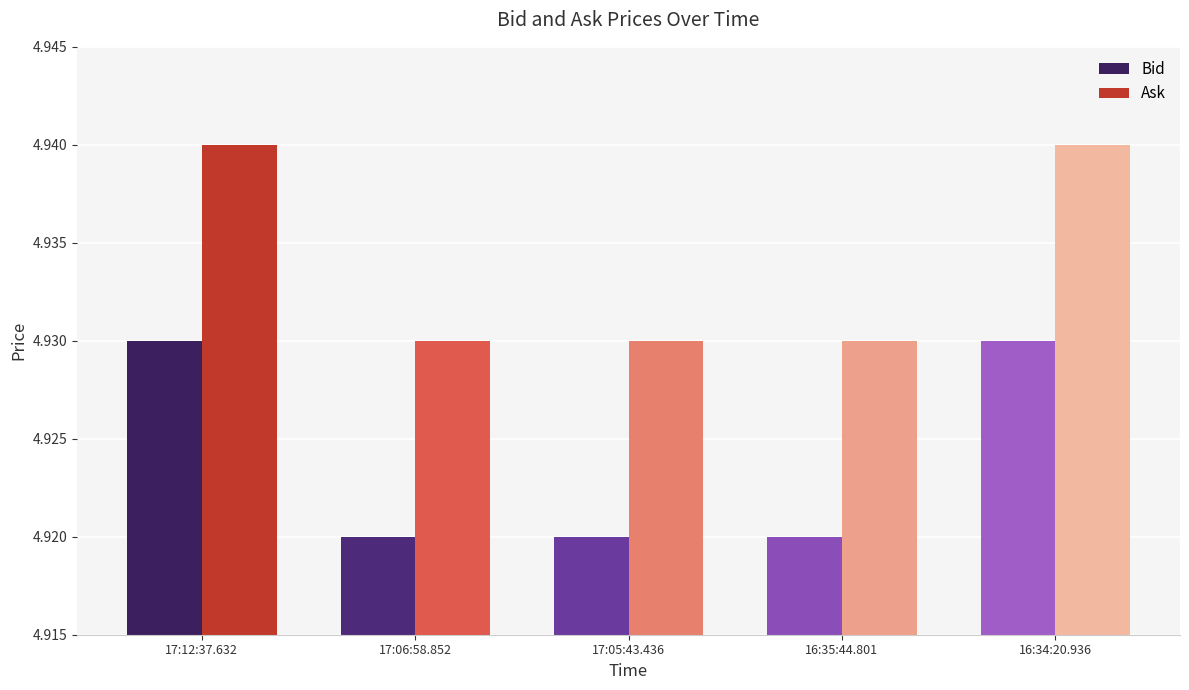

The value of Bid at 17:06:58.852 is 7.6. True or false?

False